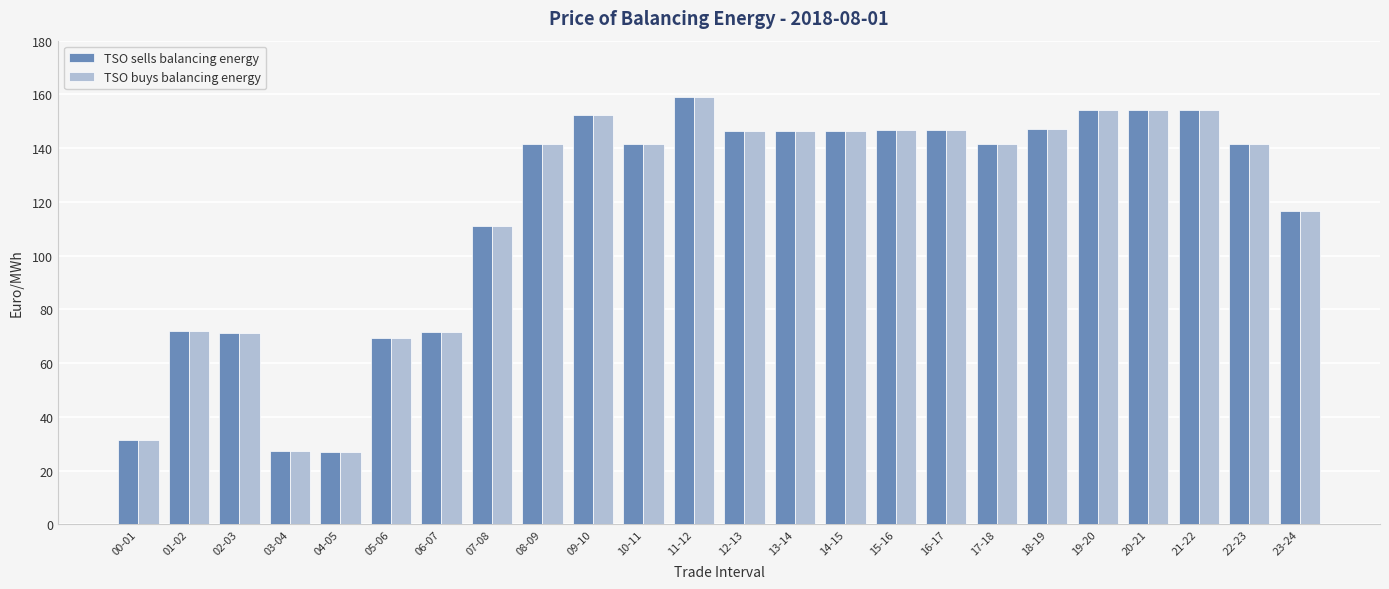

What is the total value across all series at 06-07?

143.0